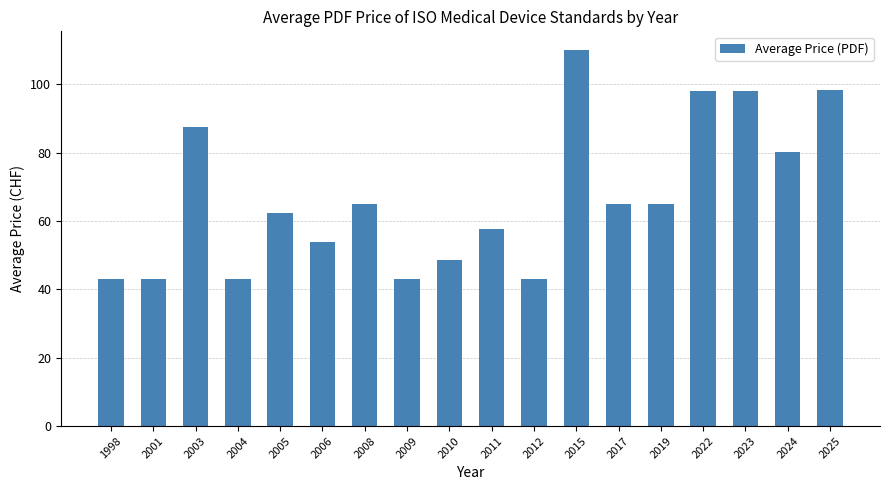

How many bars are there in total?

18